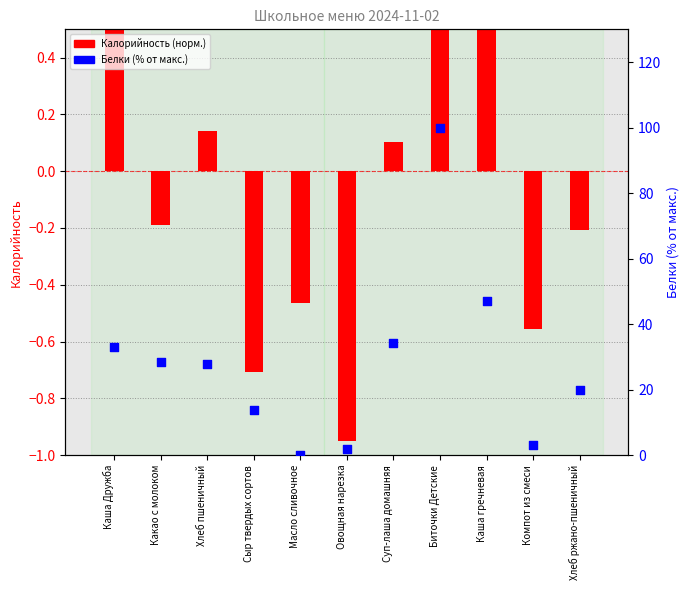

Is the value of Белки (% от макс.) at Сыр твердых сортов greater than the value of Калорийность (норм.) at Какао с молоком?

Yes